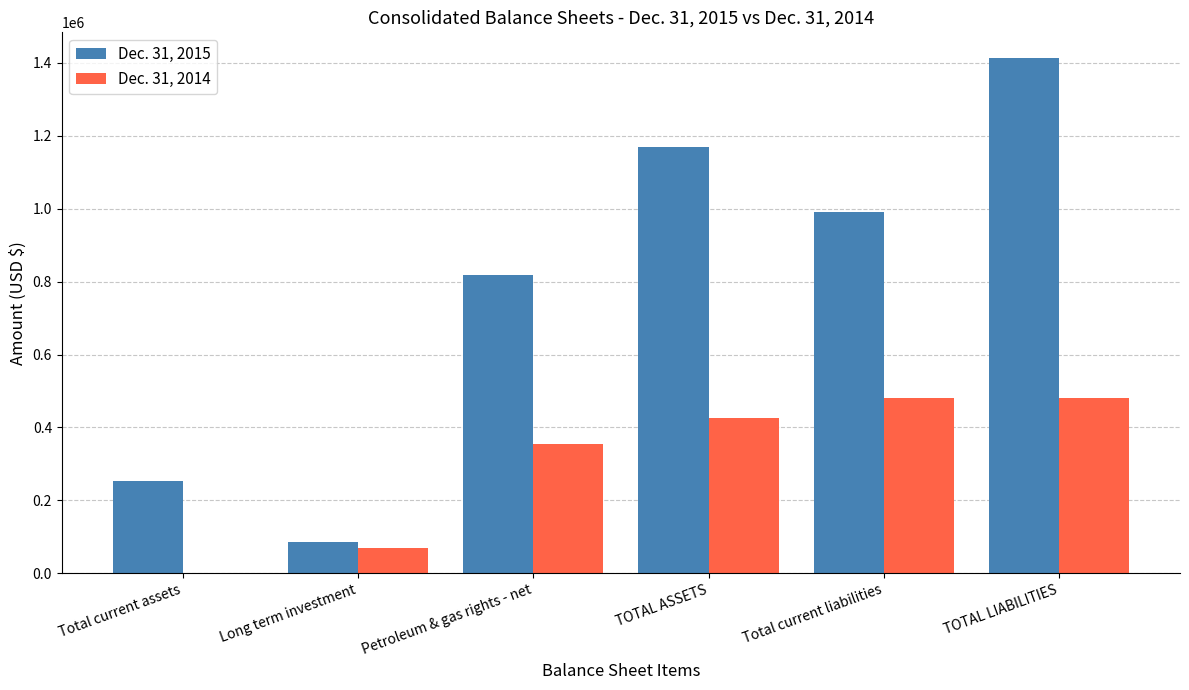

What is the total value across all series at Long term investment?

155284